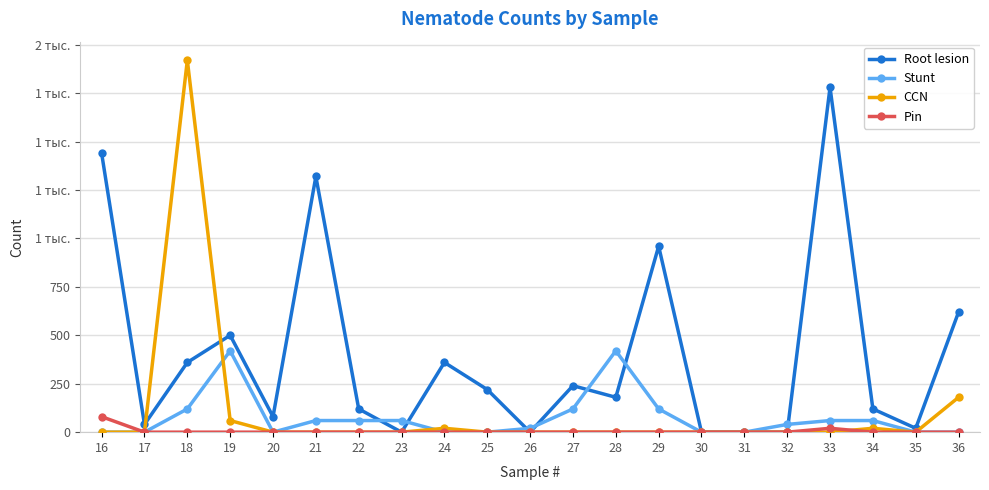

What are all the series names shown in the legend?

Root lesion, Stunt, CCN, Pin